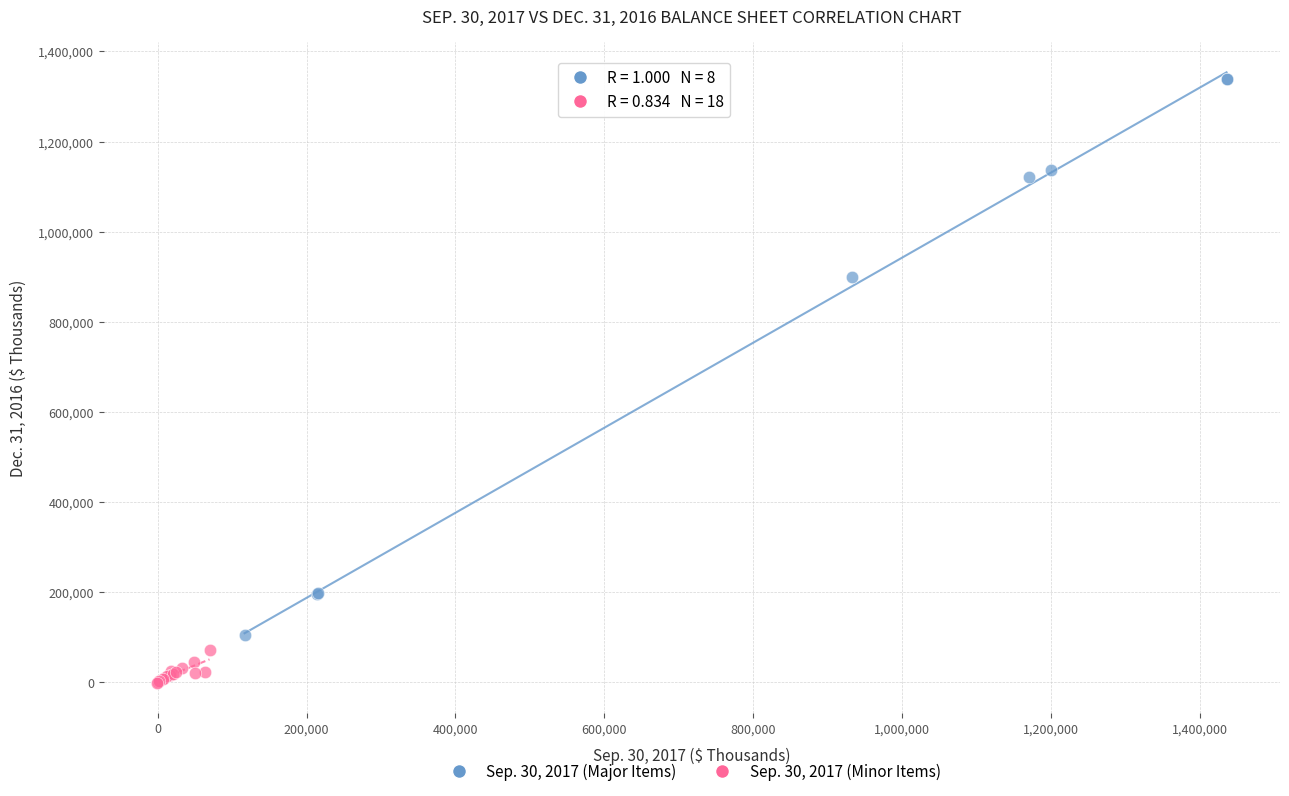

Which series reaches the minimum Y coordinate?

Sep. 30, 2017 (Minor Items)